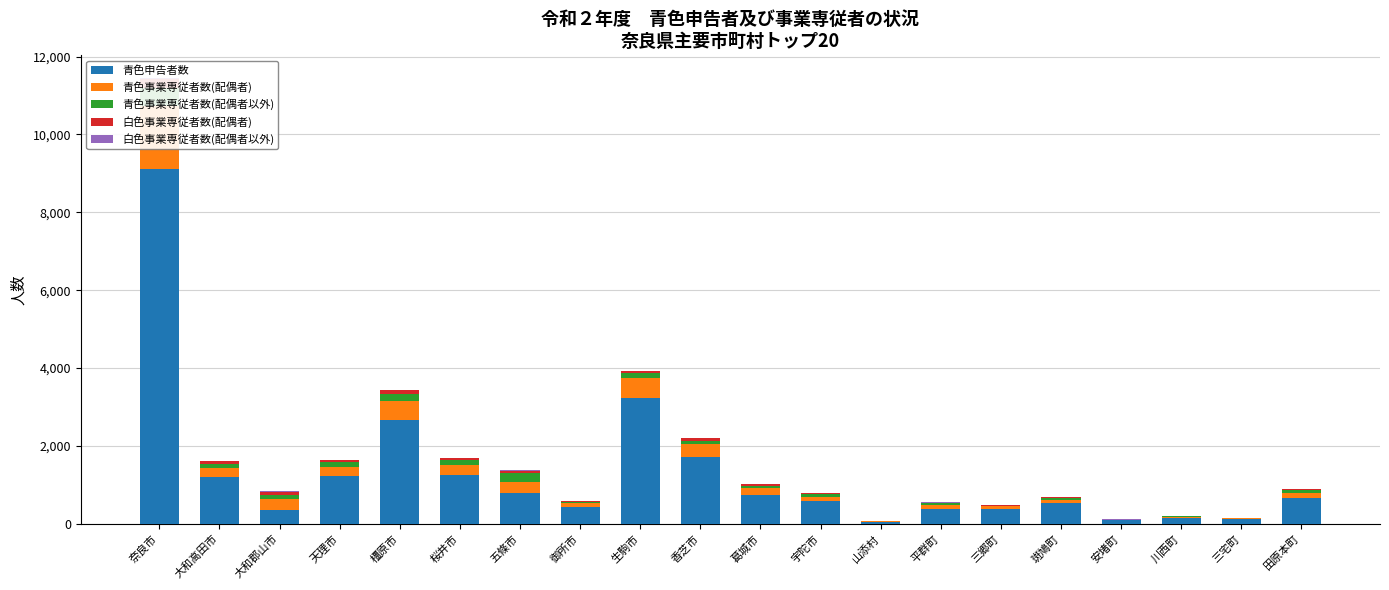

Reading left to right, what are all the values shown in this chart?

青色申告者数: 9107	1203	355	1239	2672	1243	790	421	3236	1718	743	577	47	391	378	526	87	140	118	656
青色事業専従者数(配偶者): 1633	234	289	226	488	273	287	103	510	320	168	123	18	89	75	96	13	36	24	143
青色事業専従者数(配偶者以外): 459	98	92	113	182	126	241	35	128	101	68	76	11	48	14	32	5	14	6	68
白色事業専従者数(配偶者): 219	73	81	55	85	47	43	22	41	56	48	17	3	15	15	23	4	5	10	26
白色事業専従者数(配偶者以外): 42	11	16	12	18	13	16	7	11	9	8	11	0	12	4	5	3	2	1	5